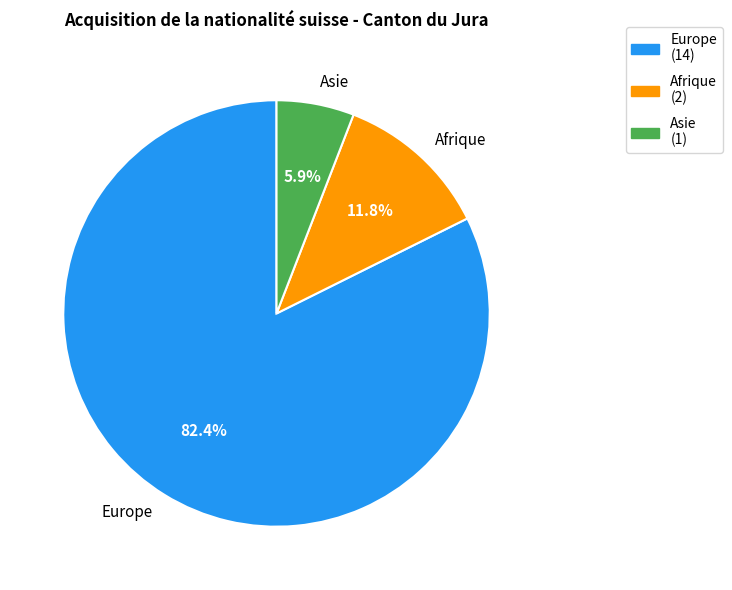

Which slice represents more than half of the pie?

Europe